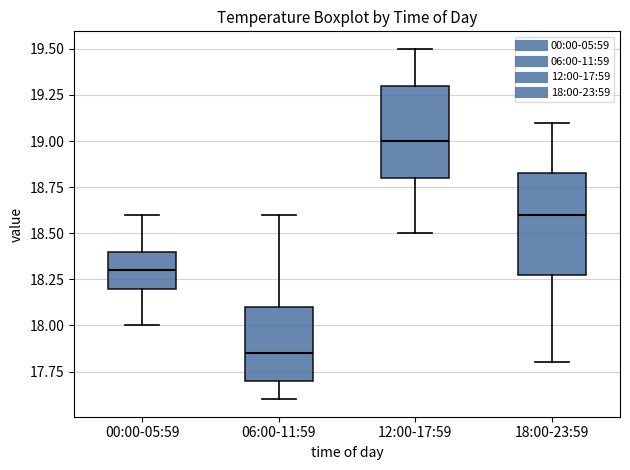

Comparing the boxes themselves (not the whiskers), which one is the tallest?

18:00-23:59